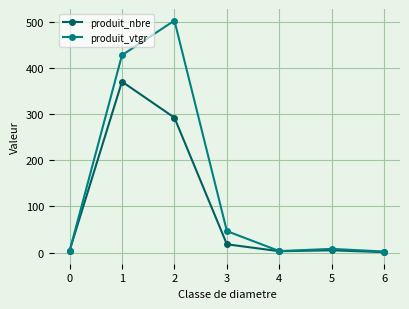

Which series has the largest range (max minus min)?

produit_vtgr